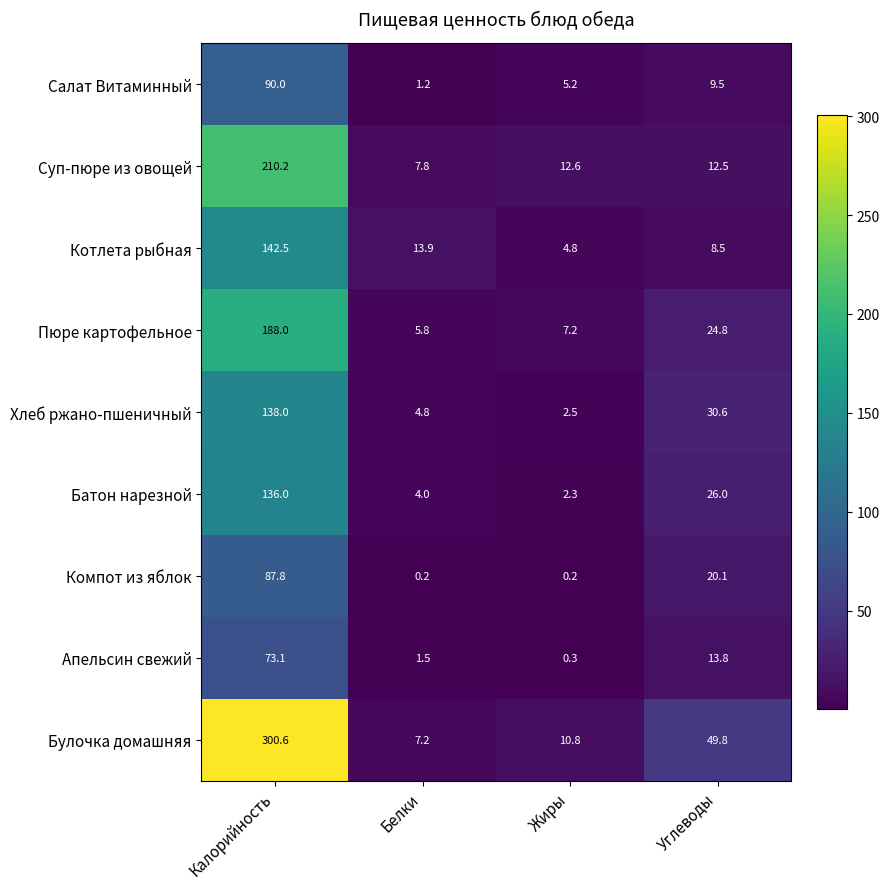

At which label does Апельсин свежий reach its minimum?

Жиры